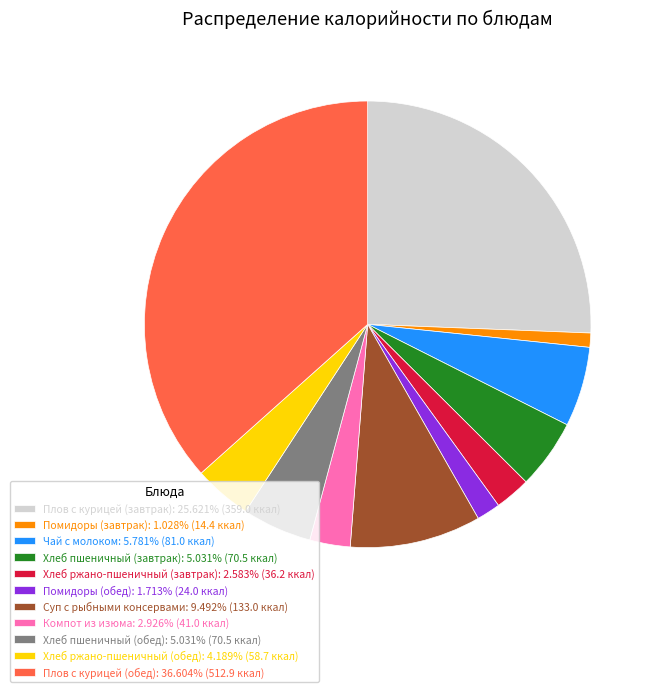

Does any single category account for the majority?

No